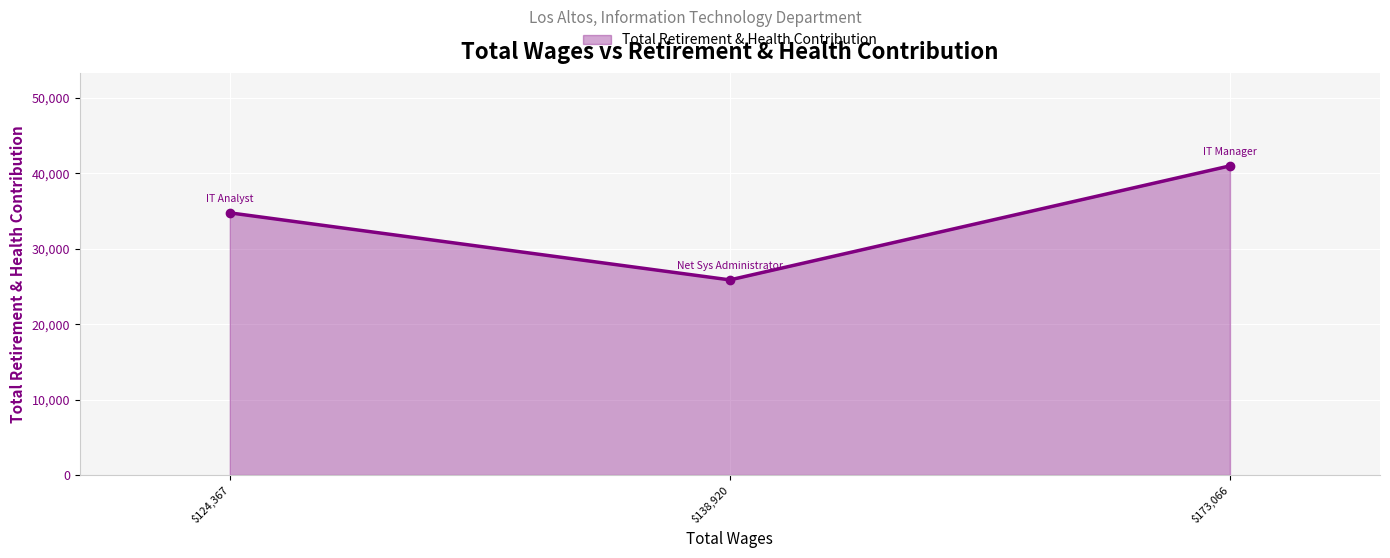

At which category does the chart reach its minimum across all series?

$138,920